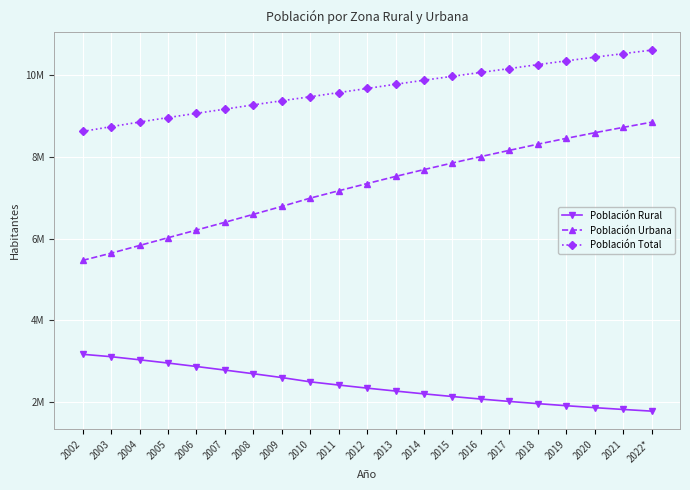

At which category does the chart reach its peak across all series?

2022*